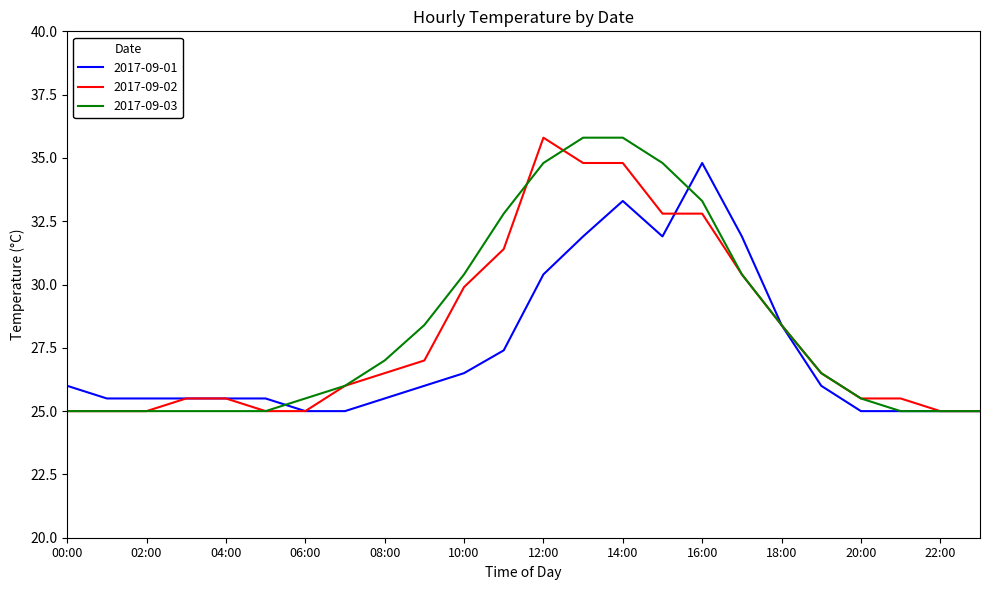

What is the maximum value shown in the chart?

35.8